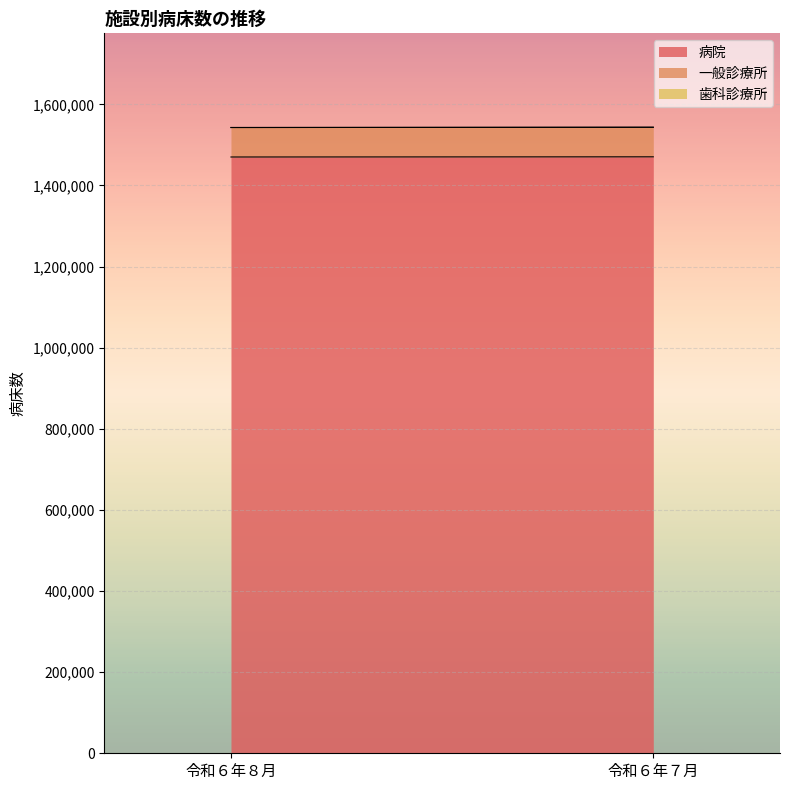

Reading left to right, transcribe all the data shown in this chart.

病院: 1470192	1470615
一般診療所: 72674	72892
歯科診療所: 63	56